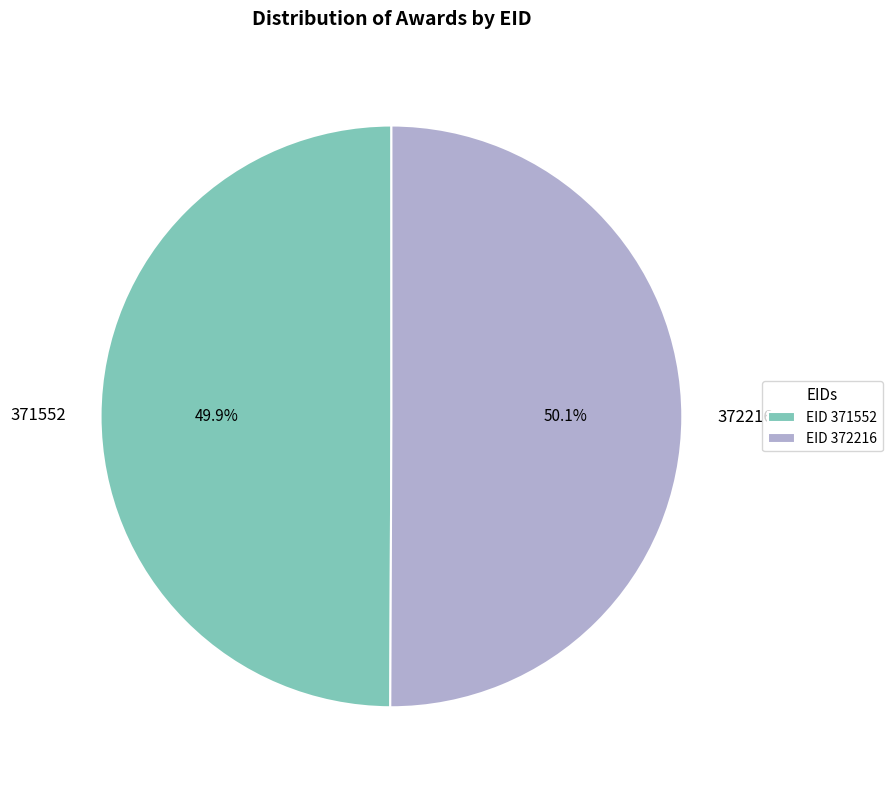

To the nearest percent, what is the combined percentage of 372216 and 371552?

100%